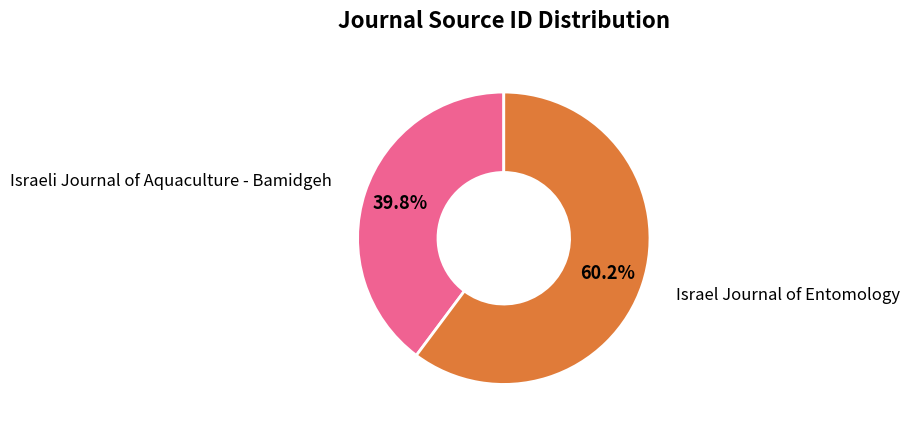

How many slices are in this pie chart?

2